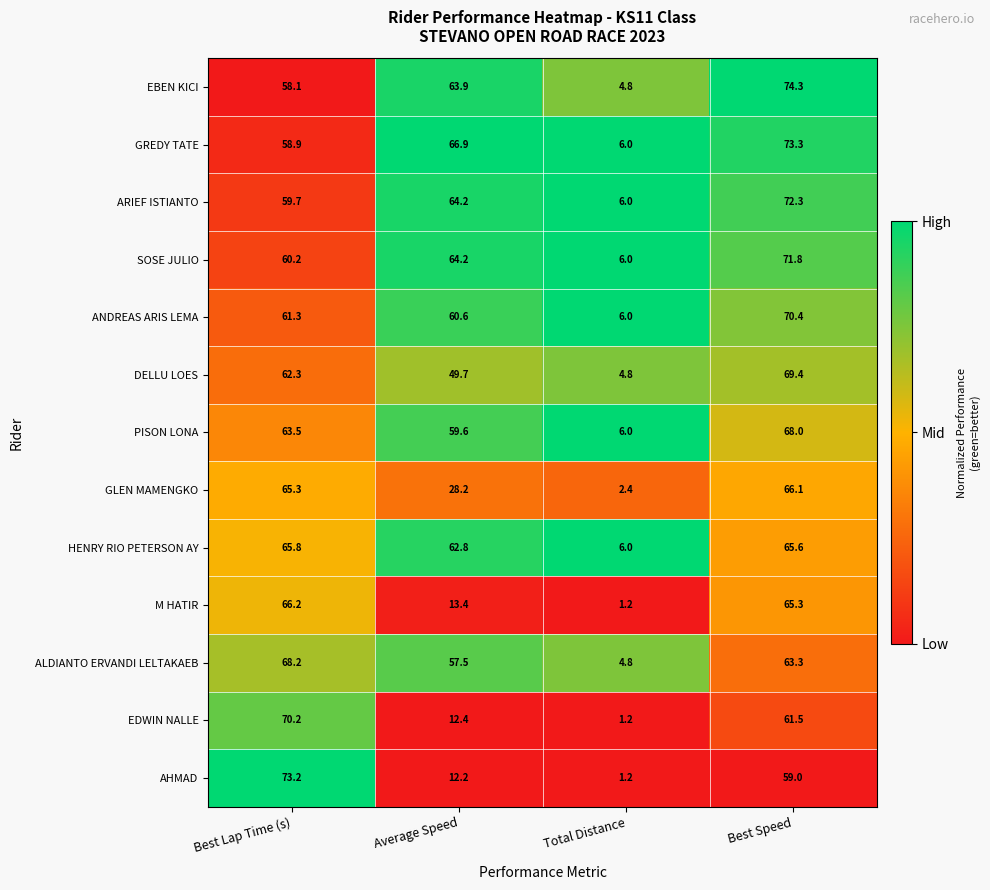

Count the number of data series in this chart.

13